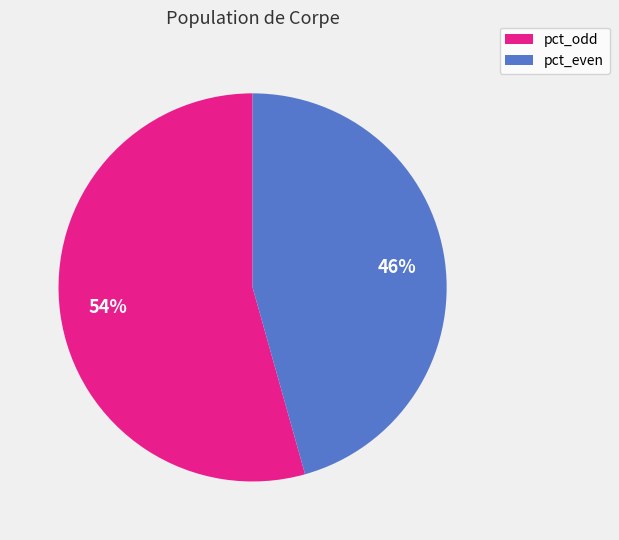

What is the largest slice in the pie chart?

pct_odd